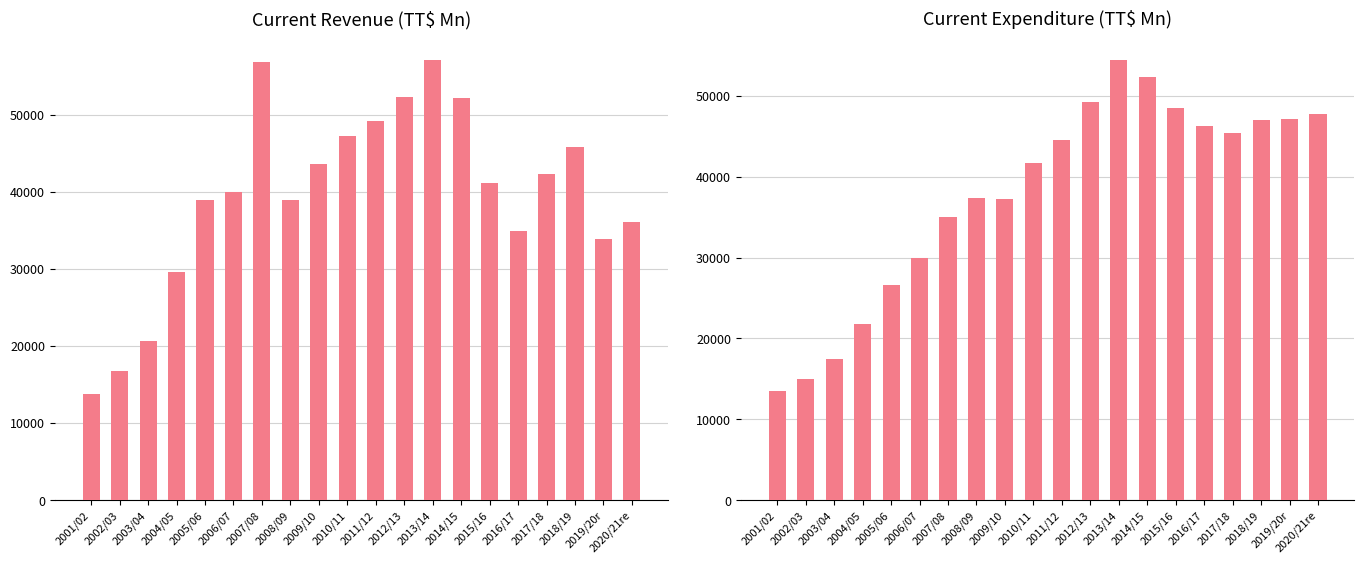

How many data points in Current Expenditure are above 44487?

10